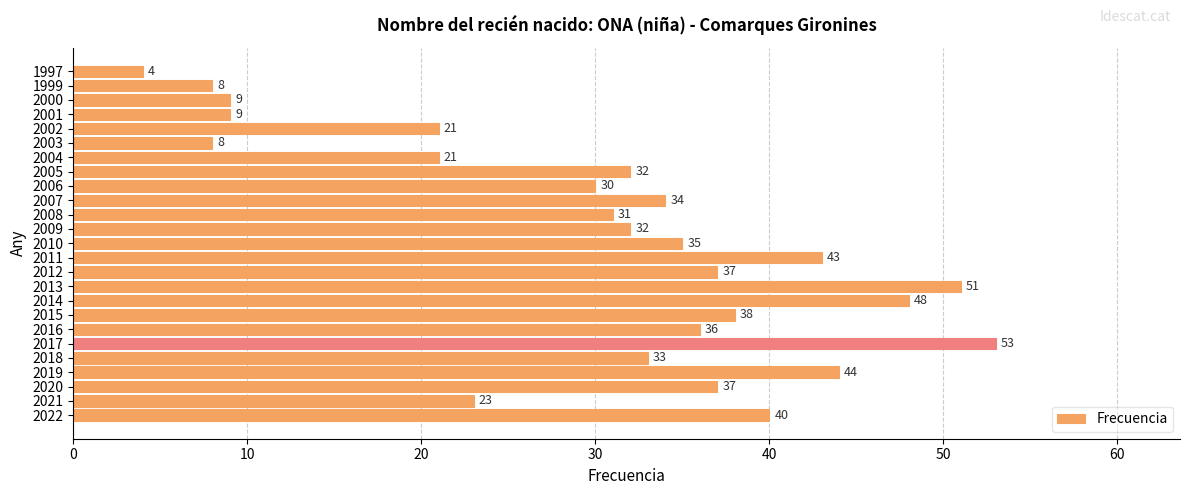

The value at 2011 is 43. True or false?

True